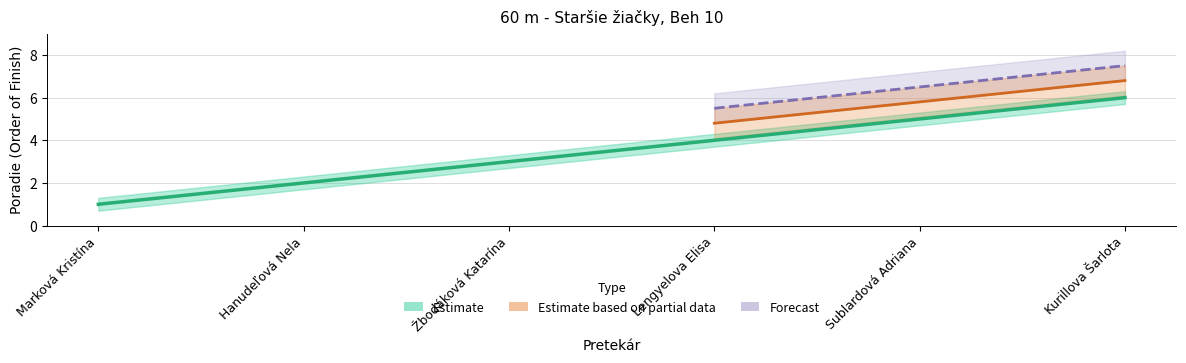

Is this an area chart (filled region under the line)?

No